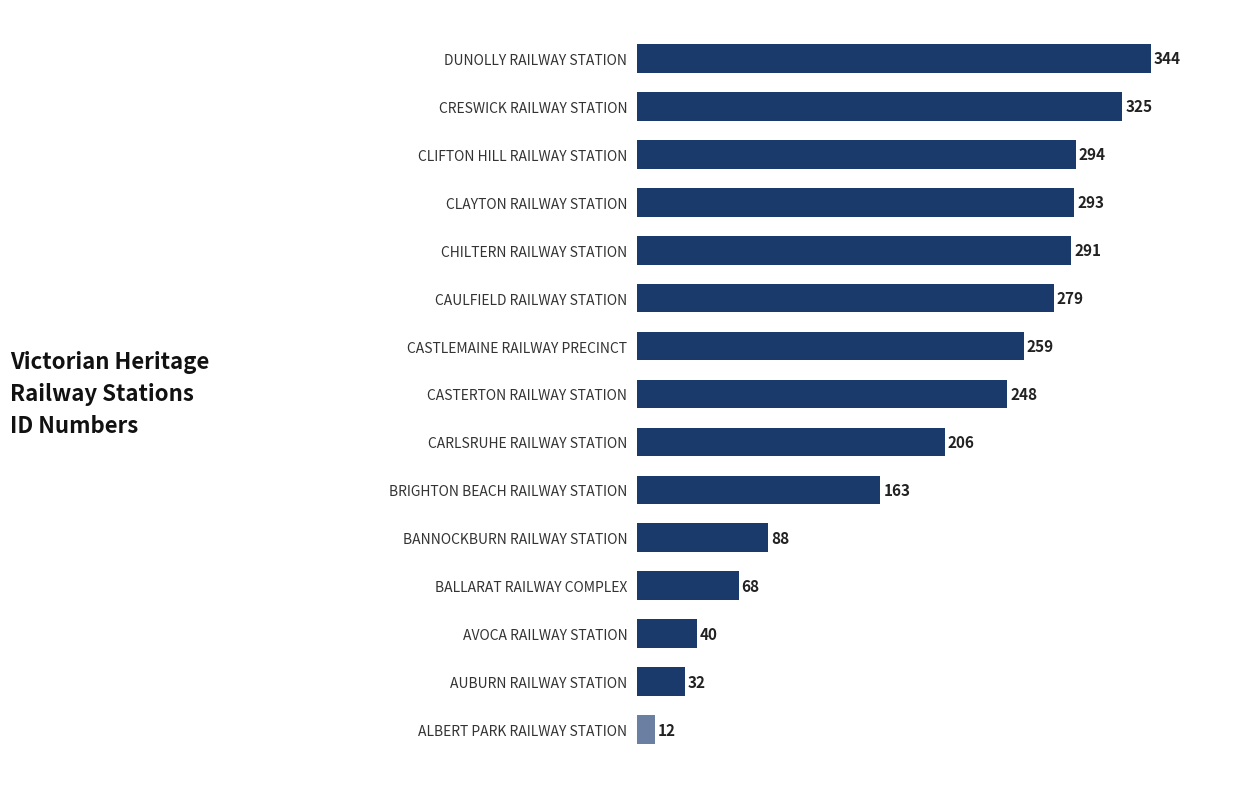

What is the average value?

196